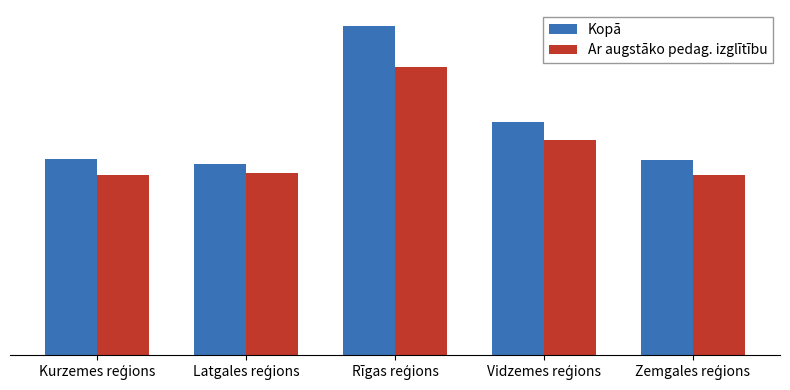

Does the chart contain stacked bars?

No